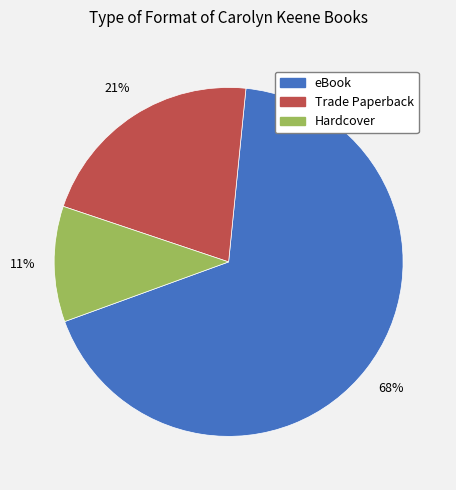

Which has a higher value, Hardcover or eBook?

eBook